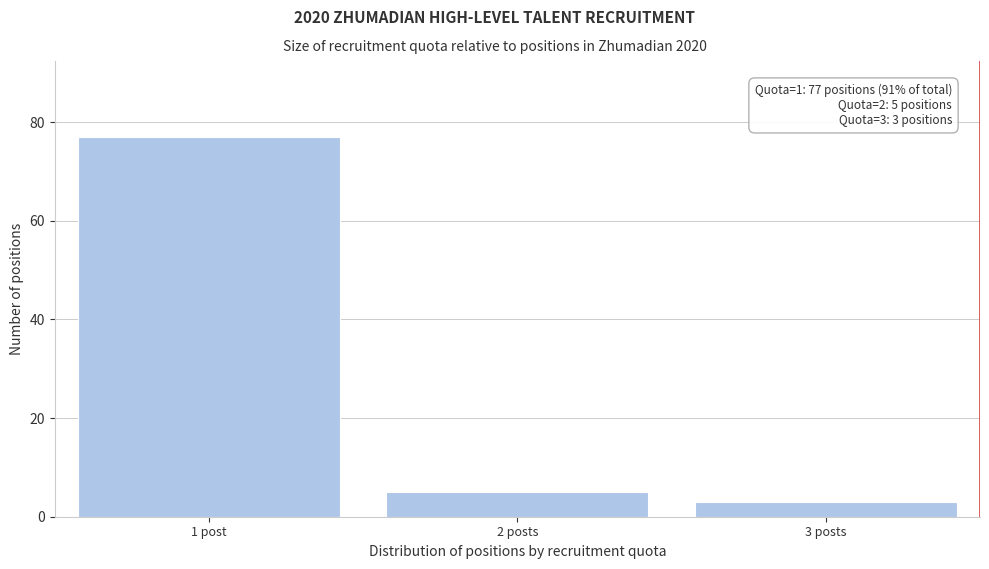

Reading left to right, transcribe all the data shown in this chart.

77	5	3